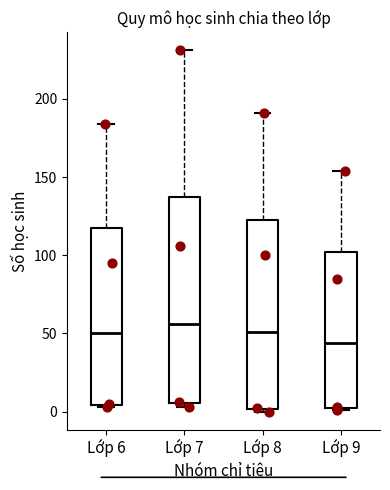

Reading left to right, transcribe this box plot: for each box, give where its median line is, the range the box spans, and where its two whiskers end, as read against the y-axis. The values are not printed on the chart, so give them approximately, as read against the axis.

Lớp 6: median 50, box 5 to 115, whiskers 5 to 185
Lớp 7: median 55, box 5 to 135, whiskers 5 (just below the box's lower edge) to 230
Lớp 8: median 50, box 0 to 125, whiskers 0 to 190
Lớp 9: median 45, box 5 to 100, whiskers 0 to 155